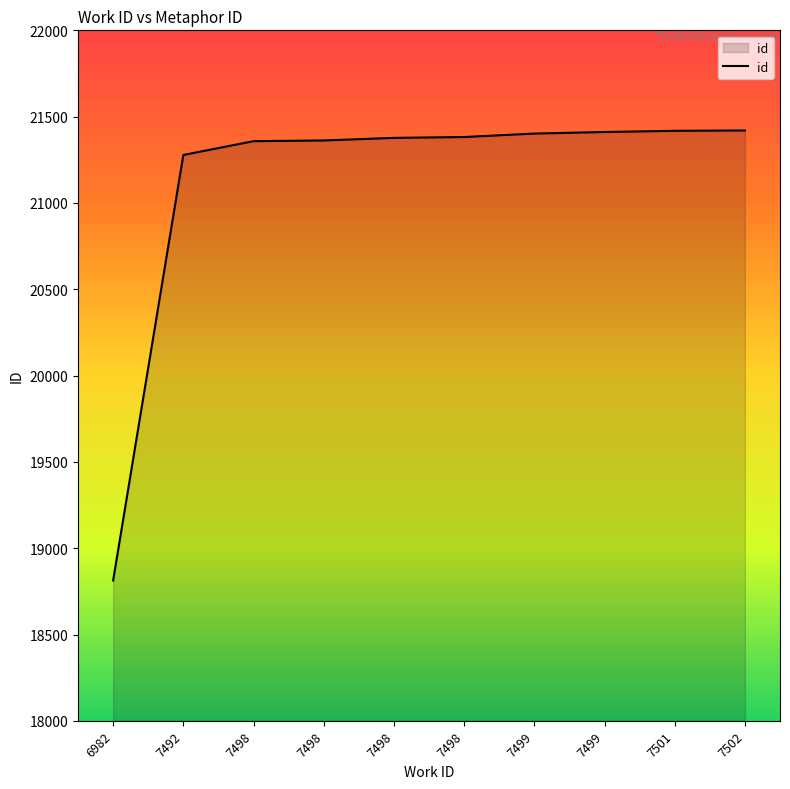

What is the change in value from 7492 to 7499?

+133